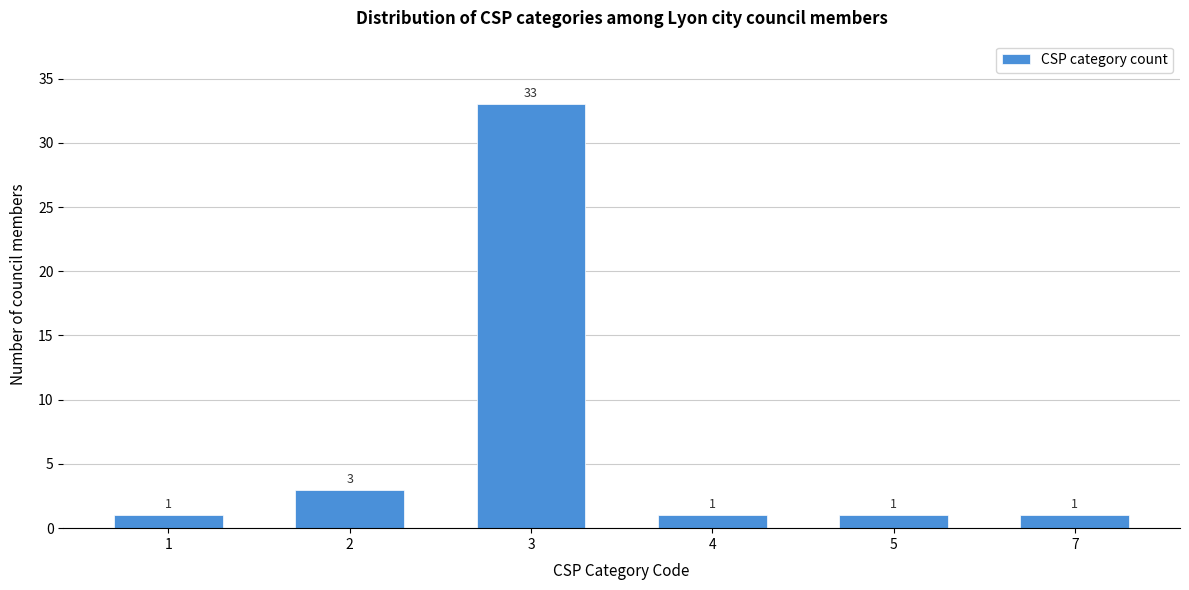

Reading left to right, what are all the values shown in this chart?

1	3	33	1	1	1